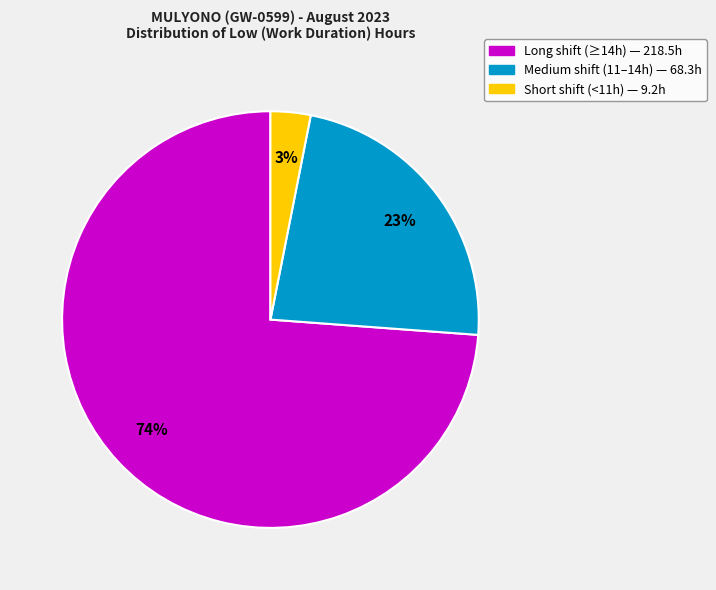

Is there a majority slice in this chart?

Yes